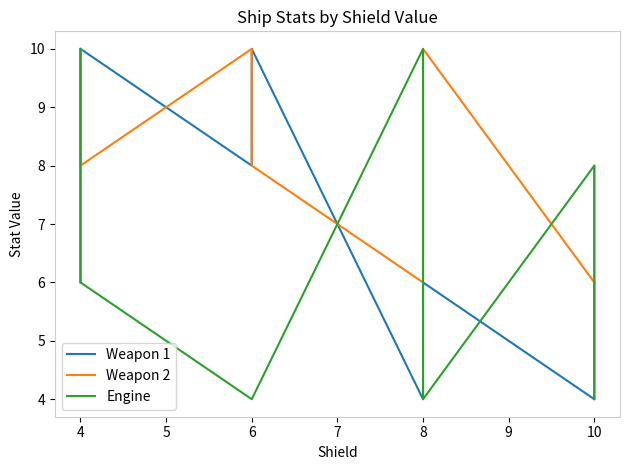

At which category does the chart reach its peak across all series?

4